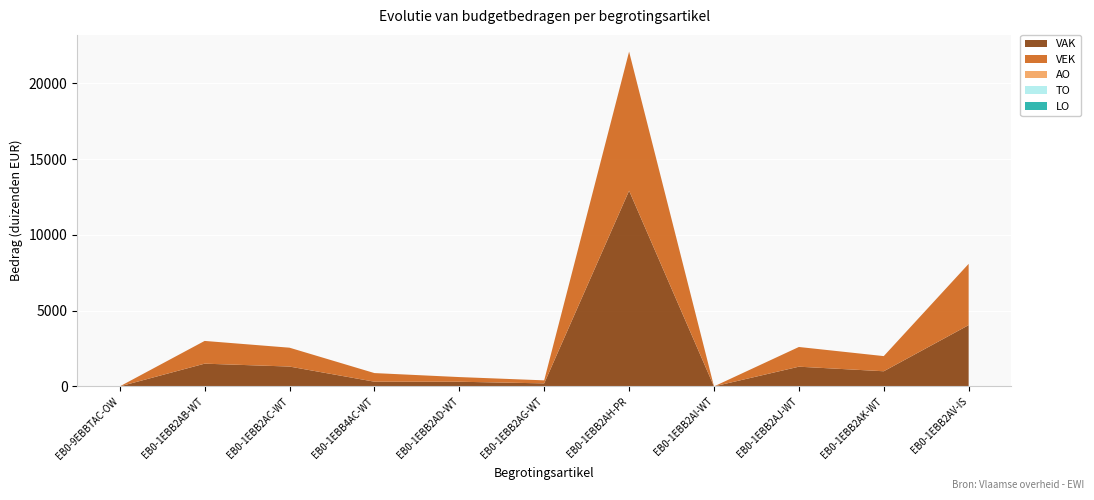

Reading left to right, list all the values displayed in this chart.

VAK: 0	1501	1310	311	308	200	12916	0	1301	1000	4045
VEK: 0	1501	1245	569	308	200	9180	0	1301	1000	4045
AO: 0	0	0	0	0	0	0	0	0	0	0
TO: 0	0	0	0	0	0	0	0	0	0	0
LO: 0	0	0	0	0	0	0	0	0	0	0